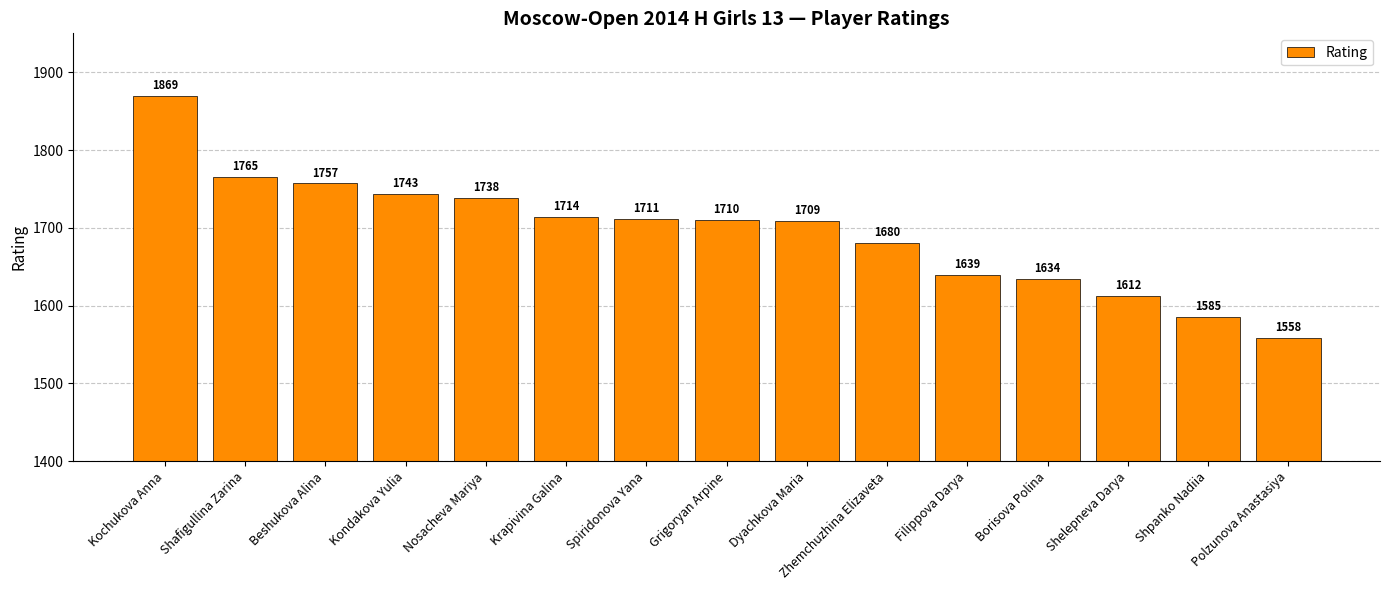

What is the smallest value displayed?

1558